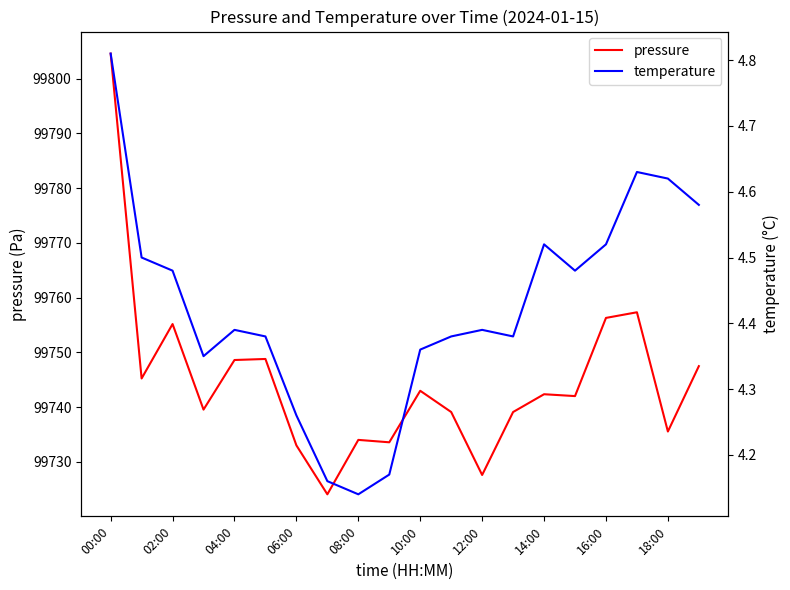

What is the sum of all pressure values?

1994896.1